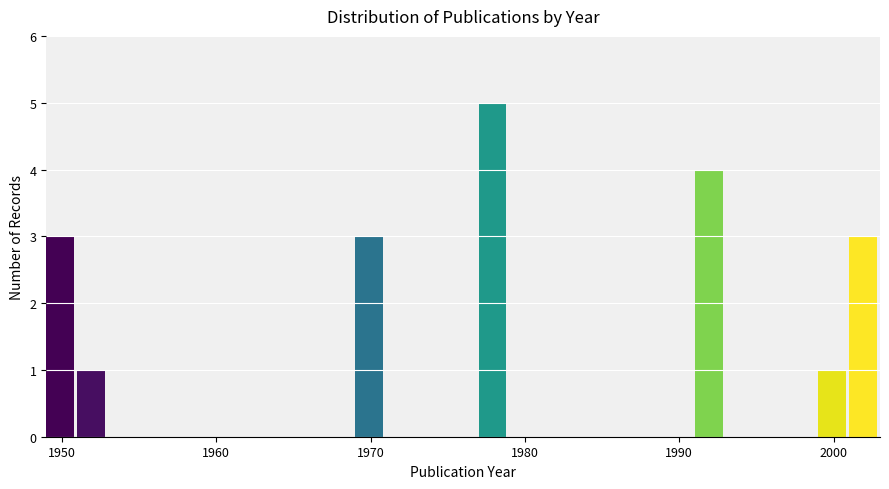

Read against the x-axis, roughly where is the centre of the tallest bar?

1978